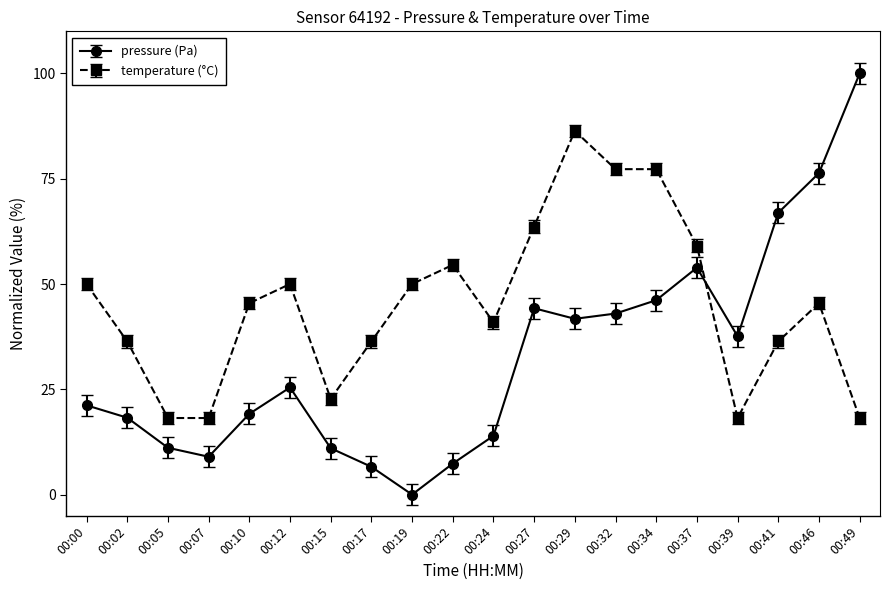

What is the greatest value displayed?

100.0